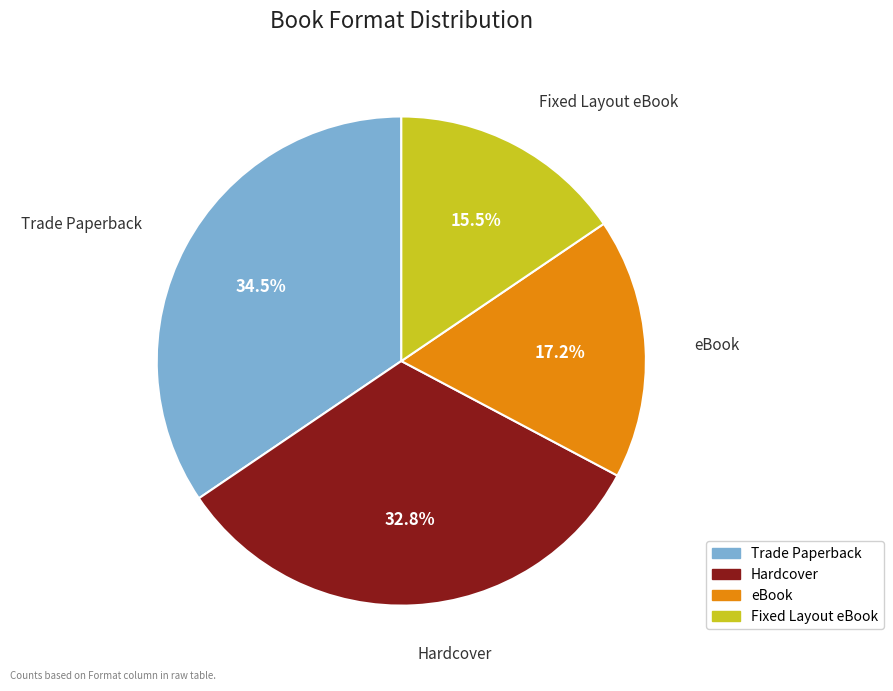

Is the sum of Fixed Layout eBook and eBook greater than half?

No